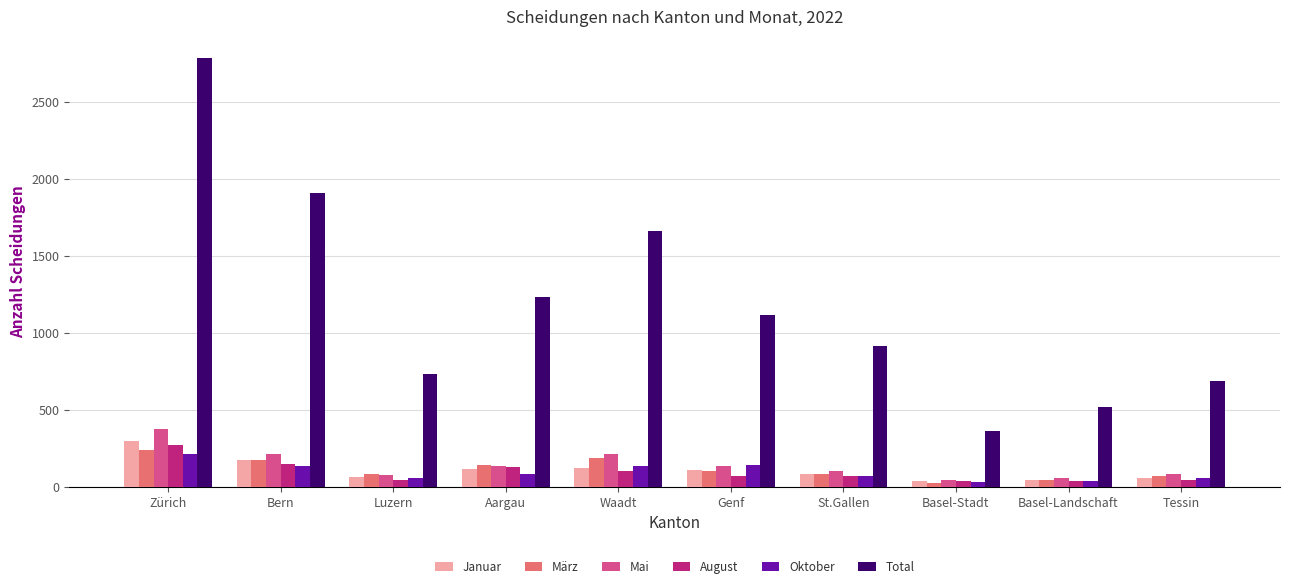

Where does the August series first go above 70?

Zürich